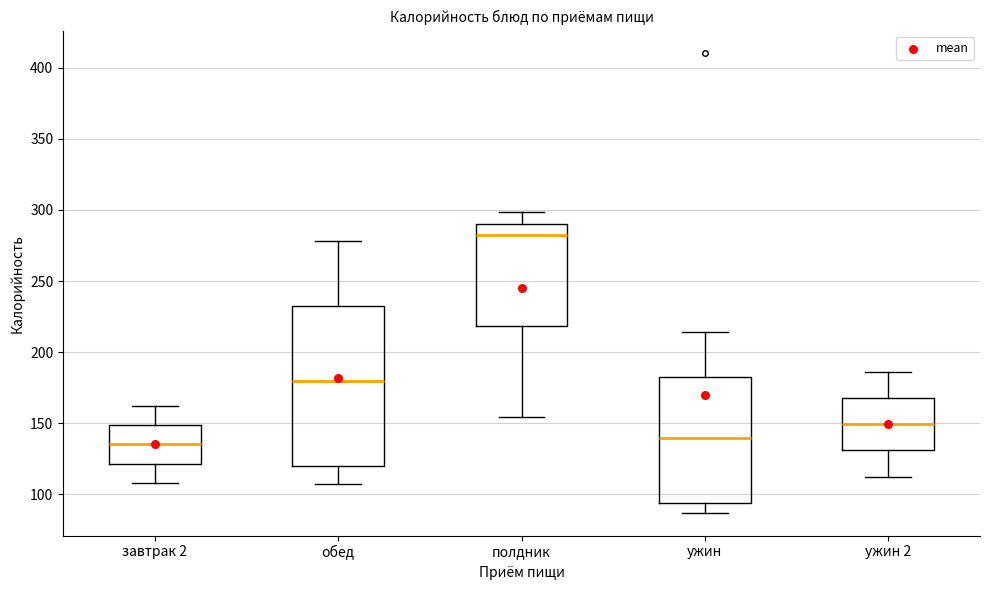

Comparing the boxes themselves (not the whiskers), which one is the tallest?

обед